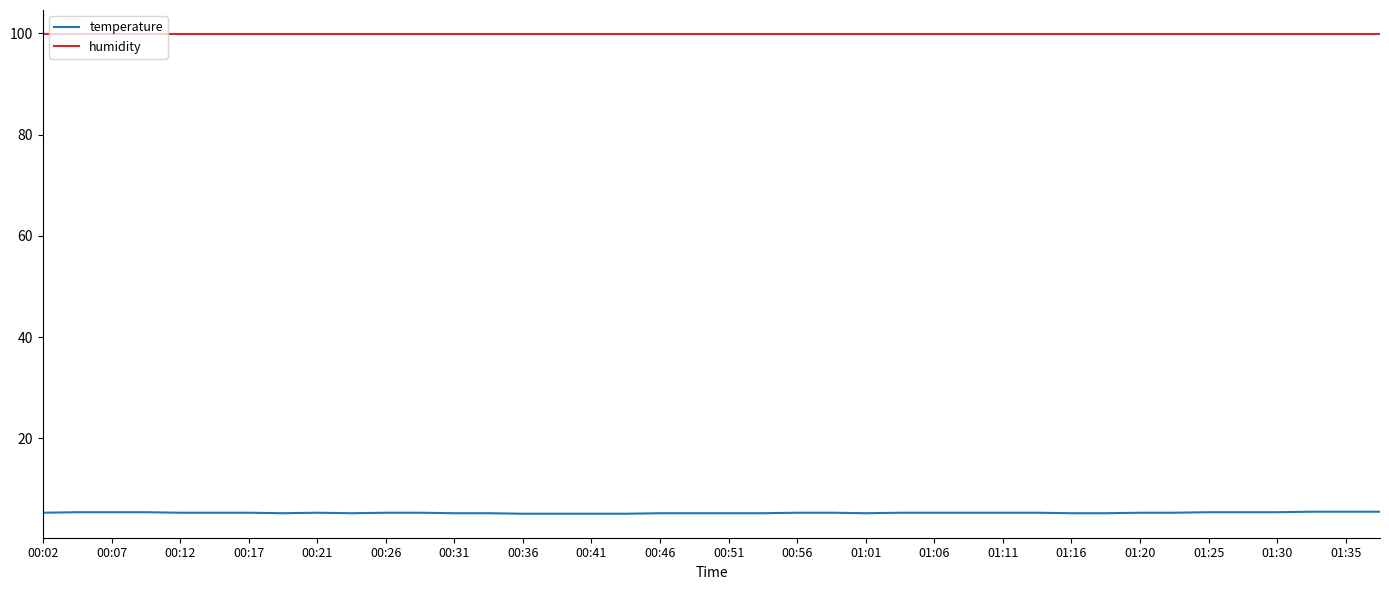

How many lines are shown in the chart?

2